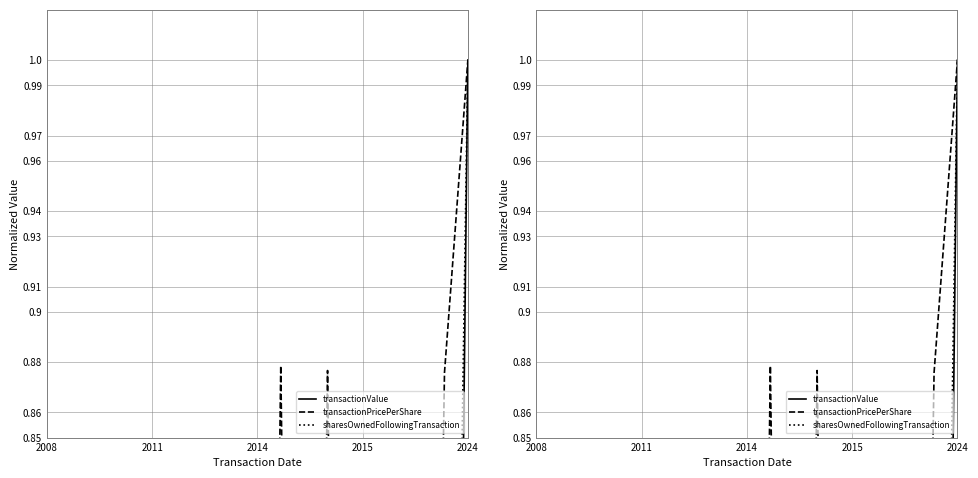

How many times do transactionPricePerShare and sharesOwnedFollowingTransaction cross each other?

16